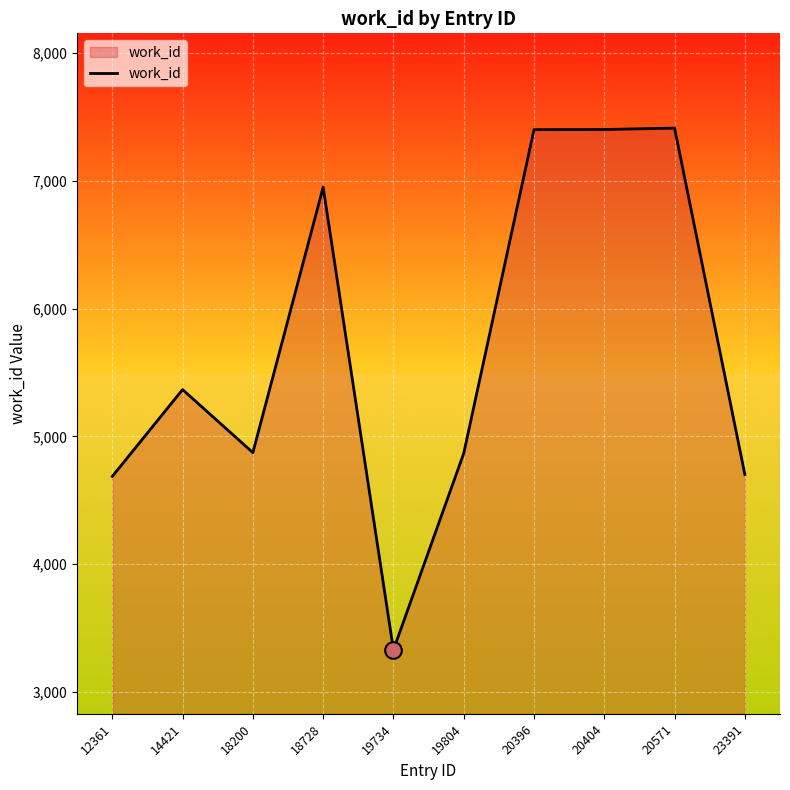

True or false: the data shows 4702 at 23391.

True